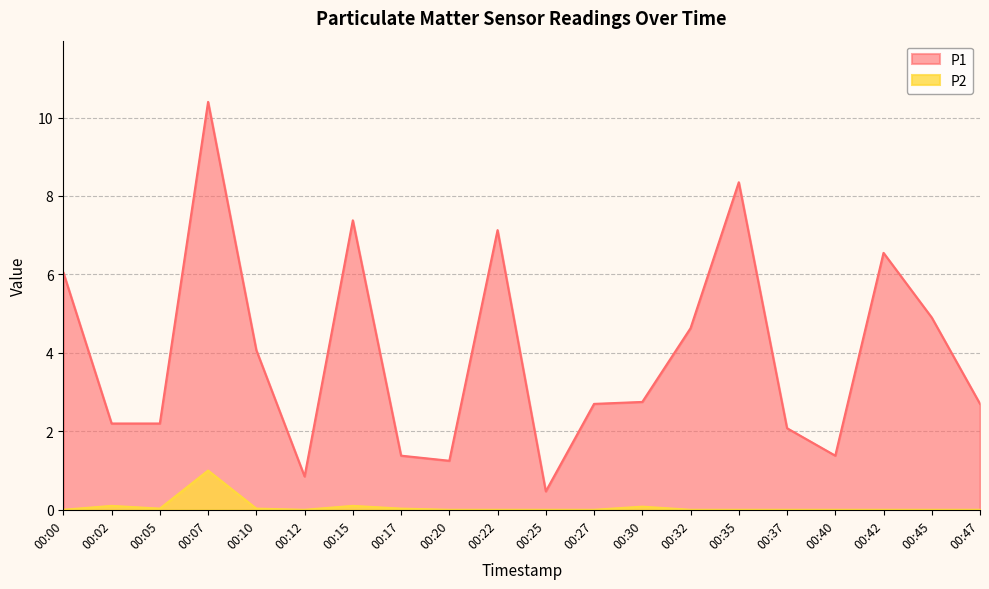

At which category is the sum across all series the highest?

00:07